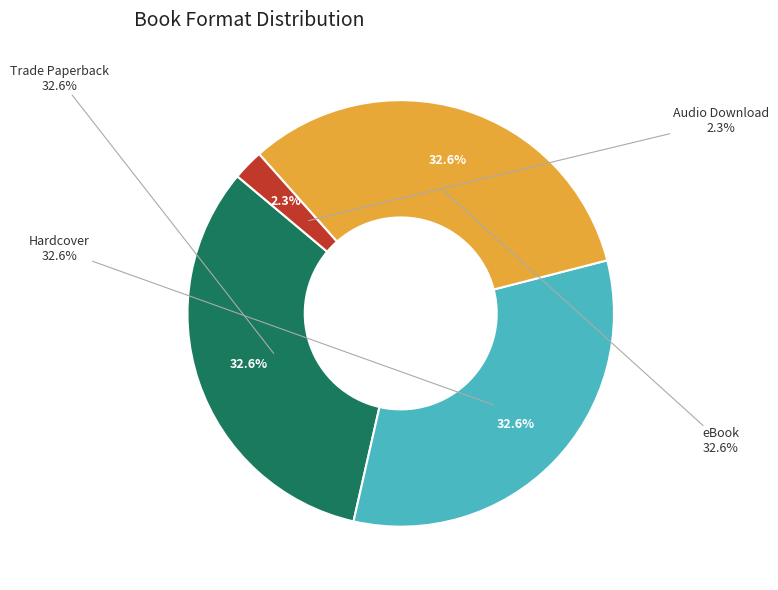

True or false: Trade Paperback accounts for 23% of the total.

False